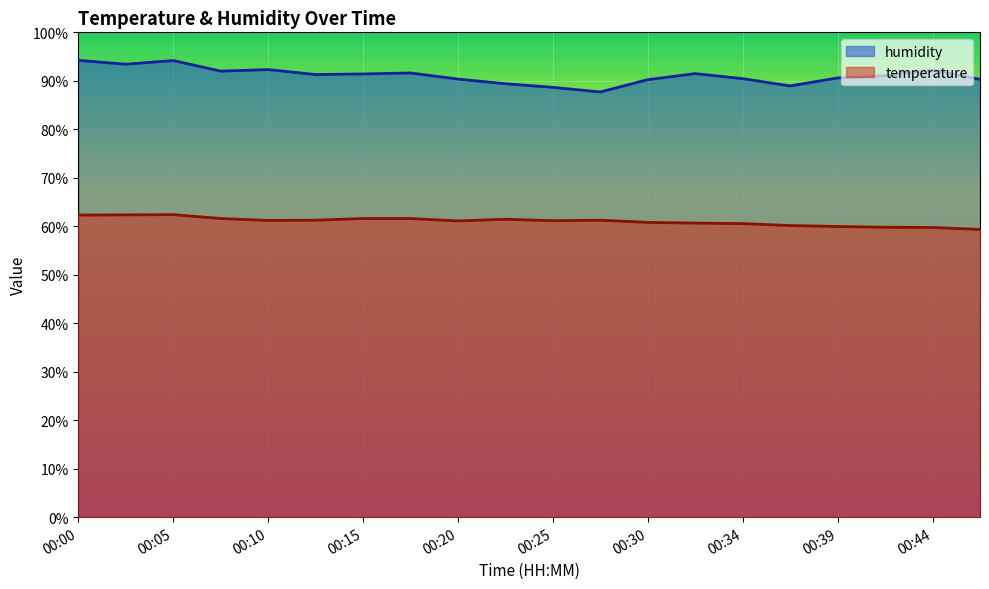

Reading left to right, what are all the values shown in this chart?

temperature: 62.3	62.4	62.4	61.6	61.2	61.3	61.6	61.6	61.1	61.4	61.2	61.3	60.8	60.7	60.5	60.1	60.0	59.8	59.7	59.3
humidity: 94.2	93.4	94.2	92.0	92.3	91.3	91.4	91.6	90.4	89.4	88.7	87.7	90.2	91.5	90.4	89.0	90.6	91.1	92.2	90.3